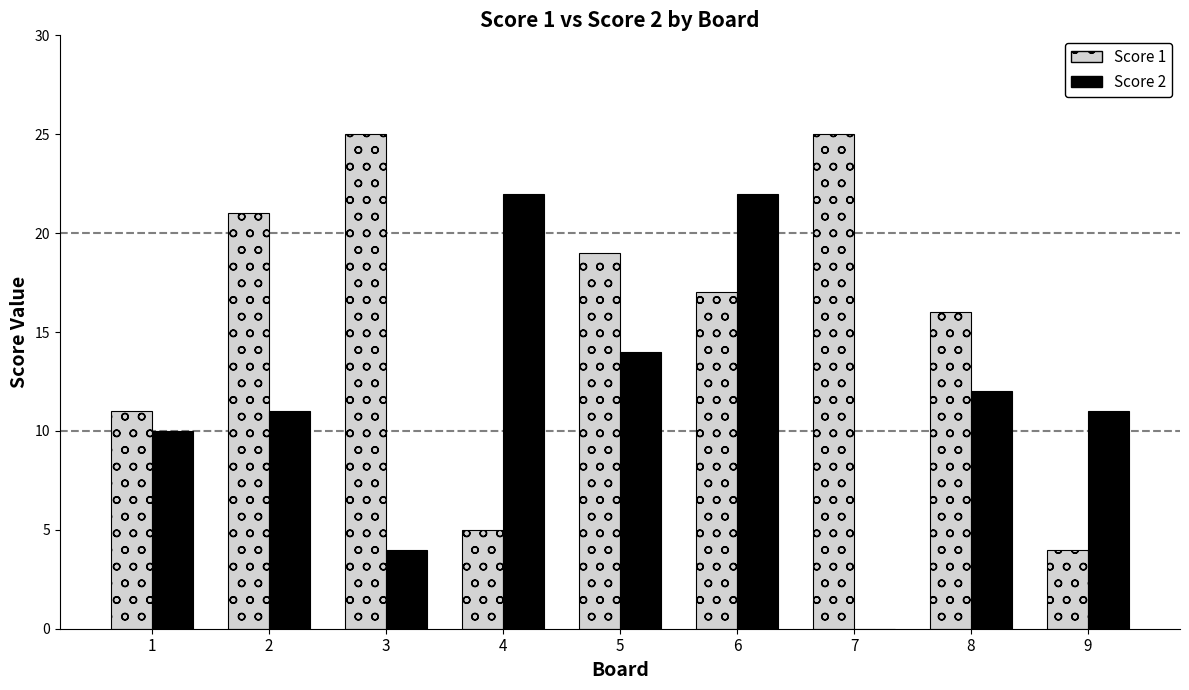

What is the sum of the Score 1 values at 7 and 3?

50